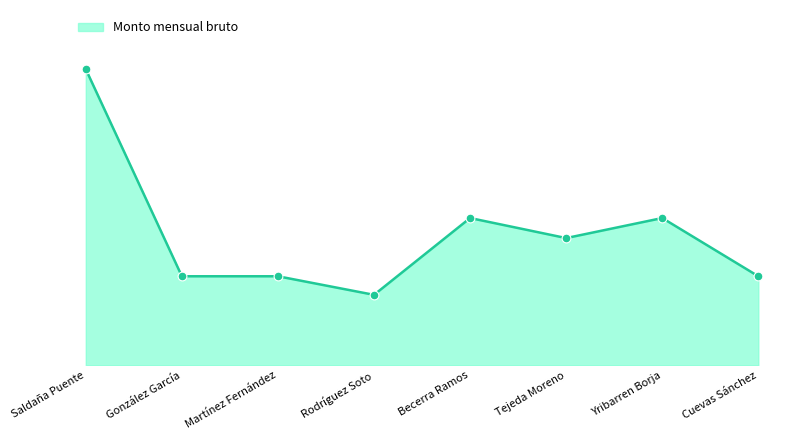

What is the change in value from Martínez Fernández to Becerra Ramos?

+16128